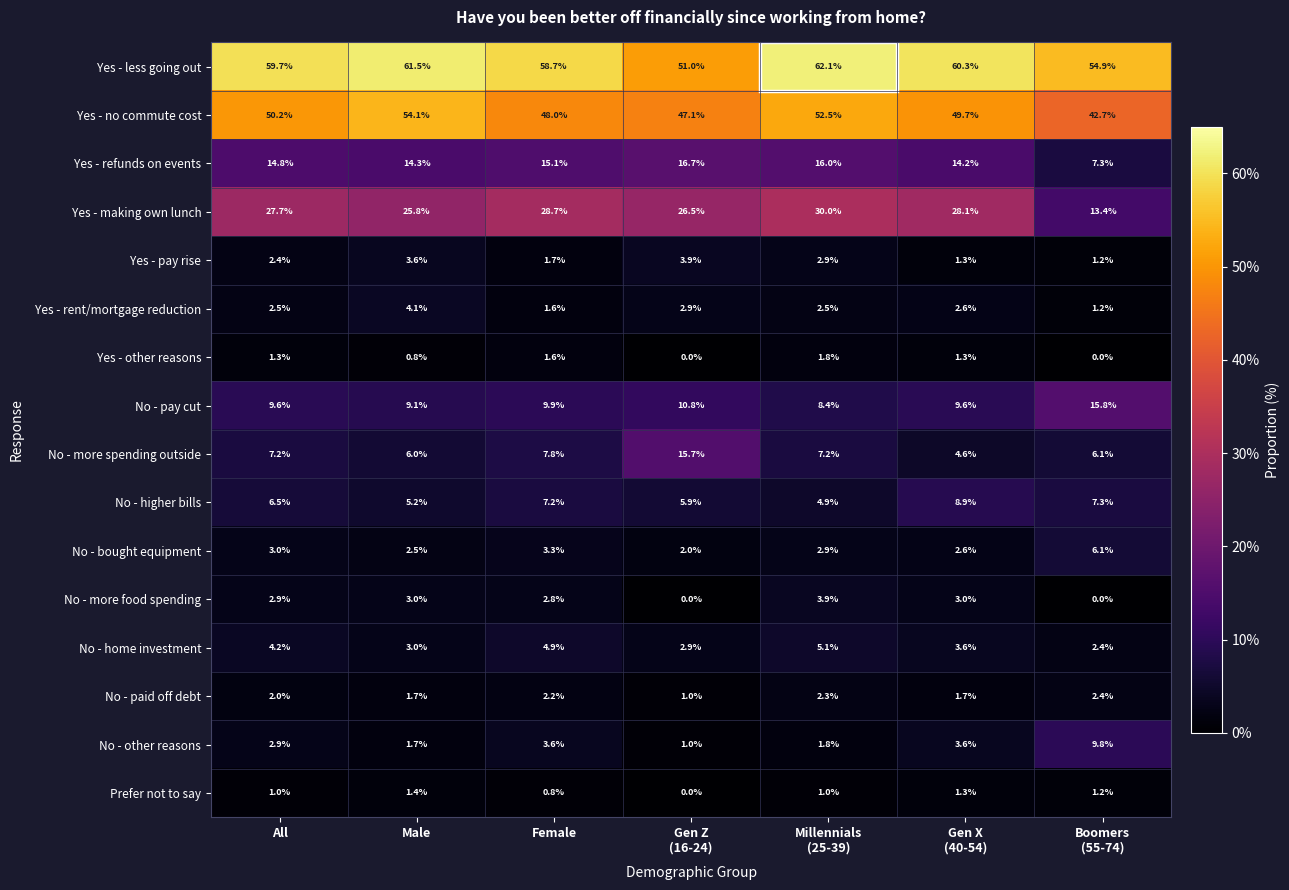

How many Yes - other reasons values are between 0 and 1?

3